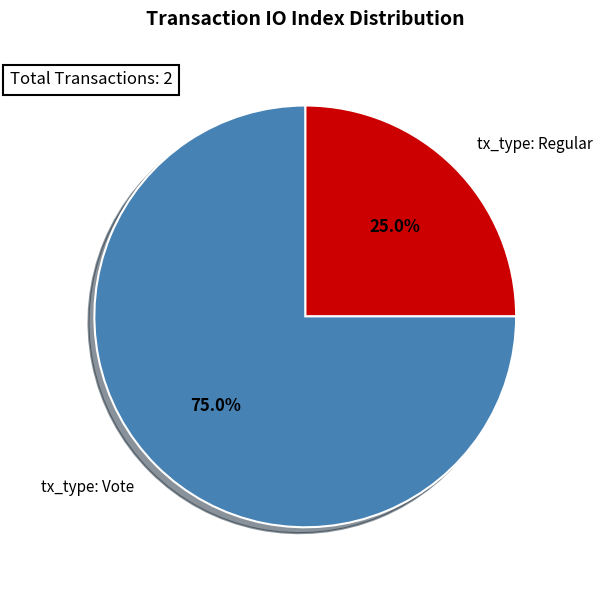

What is the smallest slice in the pie chart?

tx_type: Regular